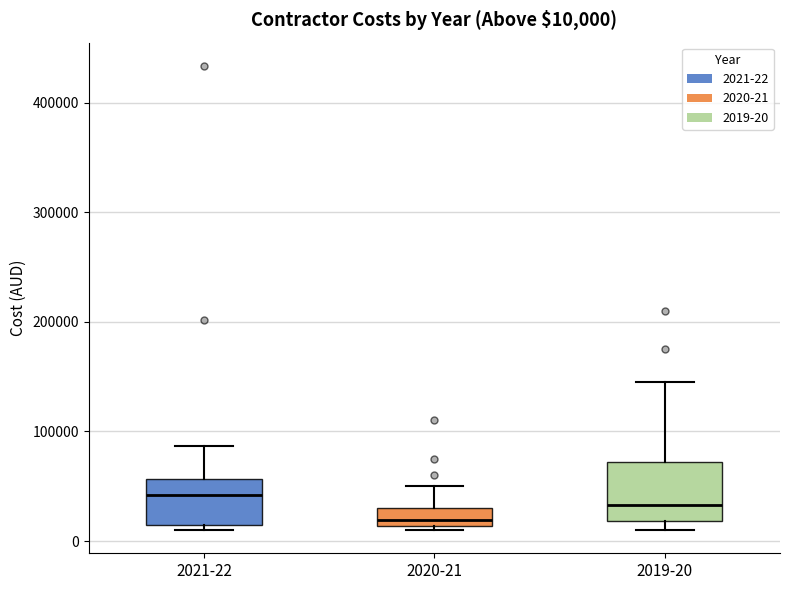

Which box's median line is the lowest?

2020-21